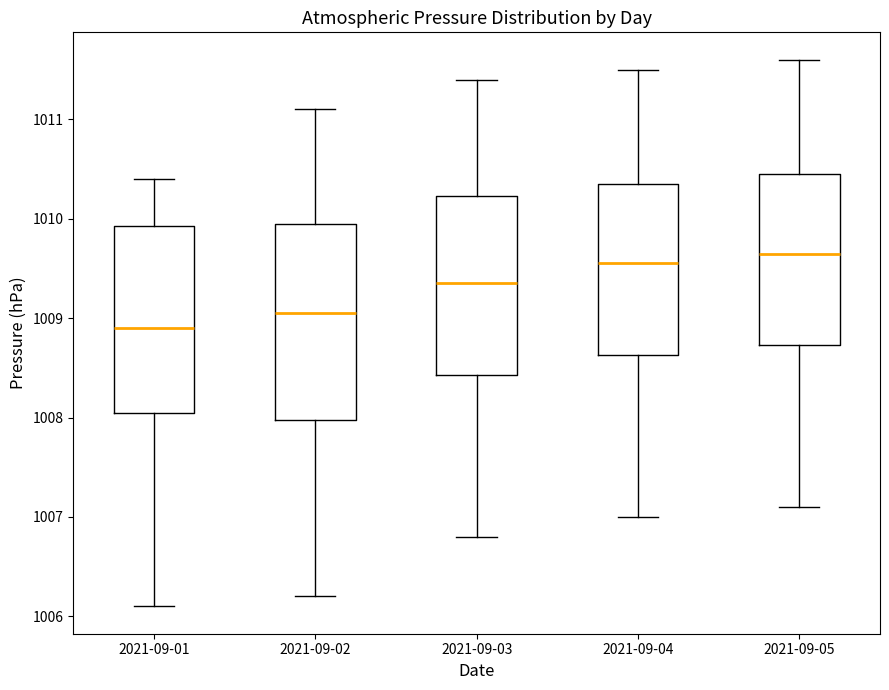

Reading left to right, read every box against the y-axis: the position of its median line, the range the box covers, and the ends of its whiskers. The values are not printed on the chart, so give them approximately, as read against the axis.

2021-09-01: median 1008.9, box 1008.1 to 1009.9, whiskers 1006.1 to 1010.4
2021-09-02: median 1009.1, box 1008.0 to 1010.0, whiskers 1006.2 to 1011.1
2021-09-03: median 1009.4, box 1008.4 to 1010.2, whiskers 1006.8 to 1011.4
2021-09-04: median 1009.6, box 1008.6 to 1010.4, whiskers 1007.0 to 1011.5
2021-09-05: median 1009.7, box 1008.7 to 1010.5, whiskers 1007.1 to 1011.6